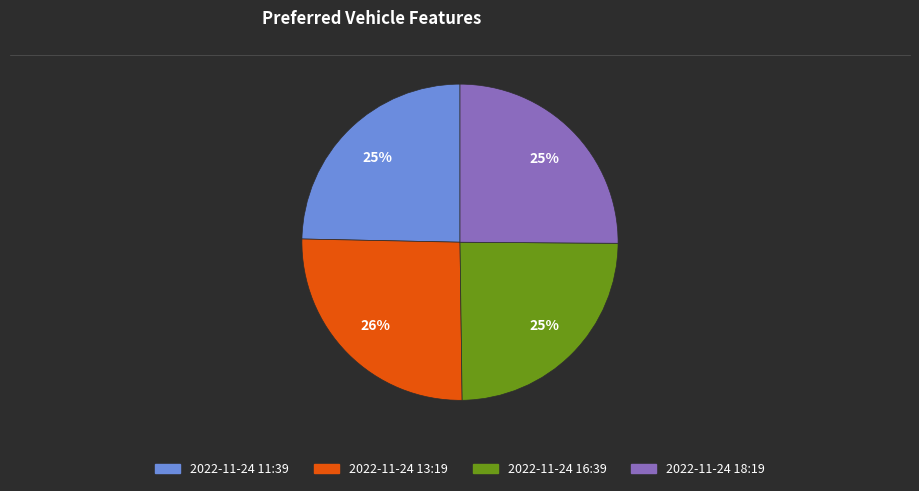

The 2022-11-24 18:19 slice represents 25% of the pie. True or false?

True